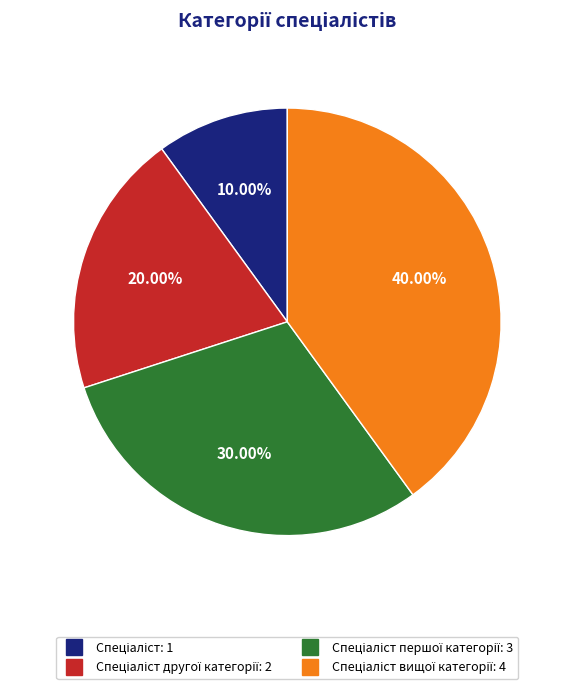

Does any single category account for the majority?

No